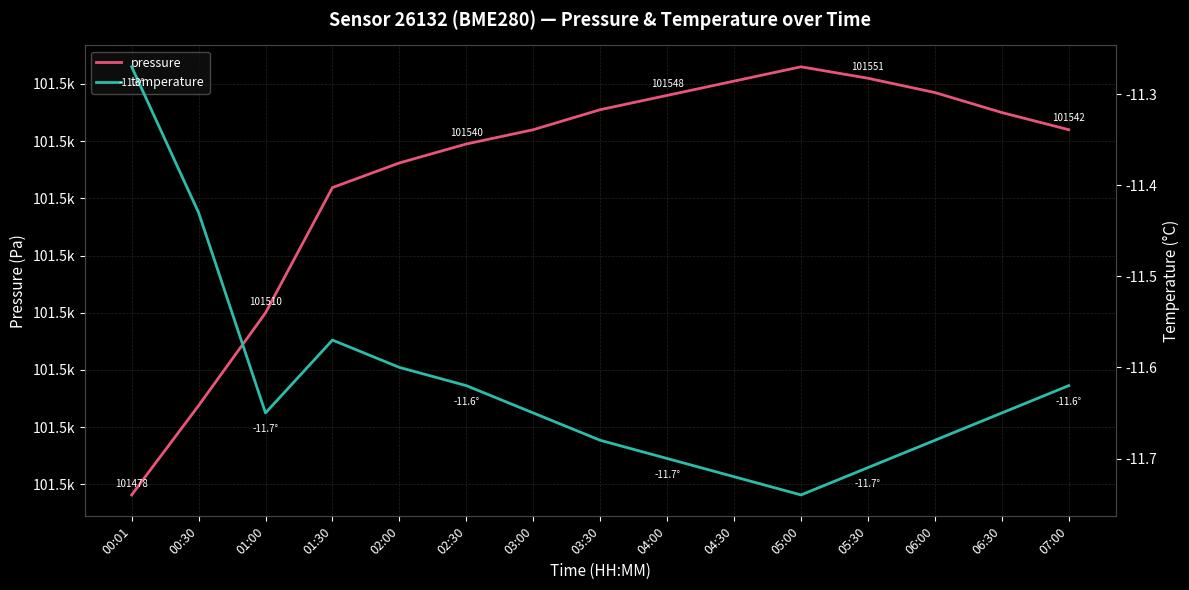

Reading left to right, list all the values displayed in this chart.

pressure: 101478.1	101493.8	101510.0	101531.9	101536.2	101539.5	101542.0	101545.5	101548.0	101550.5	101553.0	101551.0	101548.5	101545.0	101542.0
temperature: -11.3	-11.4	-11.7	-11.6	-11.6	-11.6	-11.7	-11.7	-11.7	-11.7	-11.7	-11.7	-11.7	-11.7	-11.6